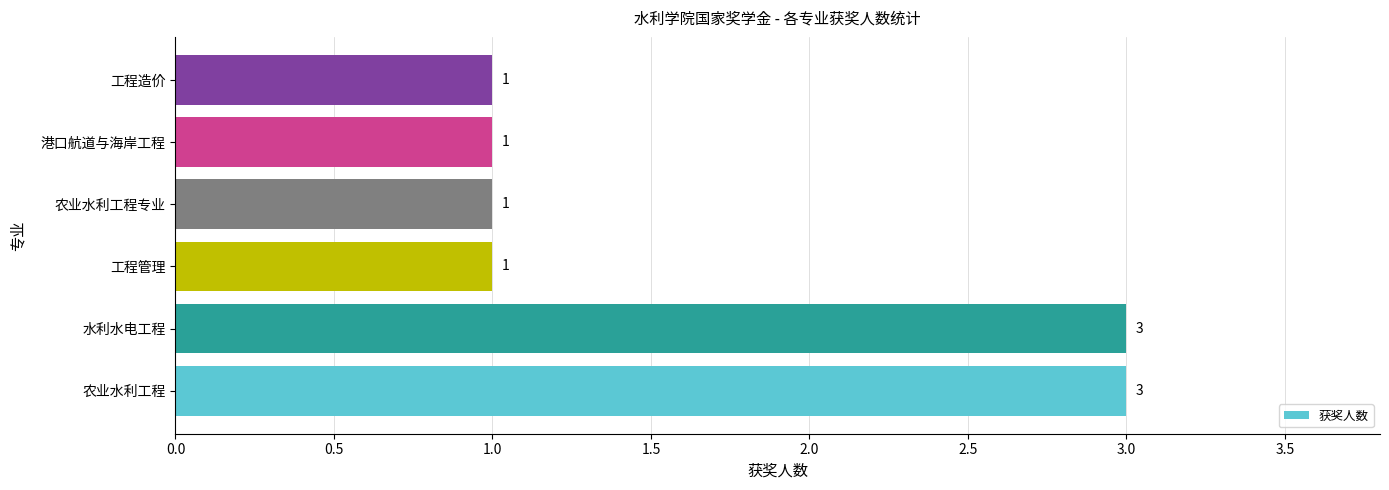

What is the greatest value displayed?

3